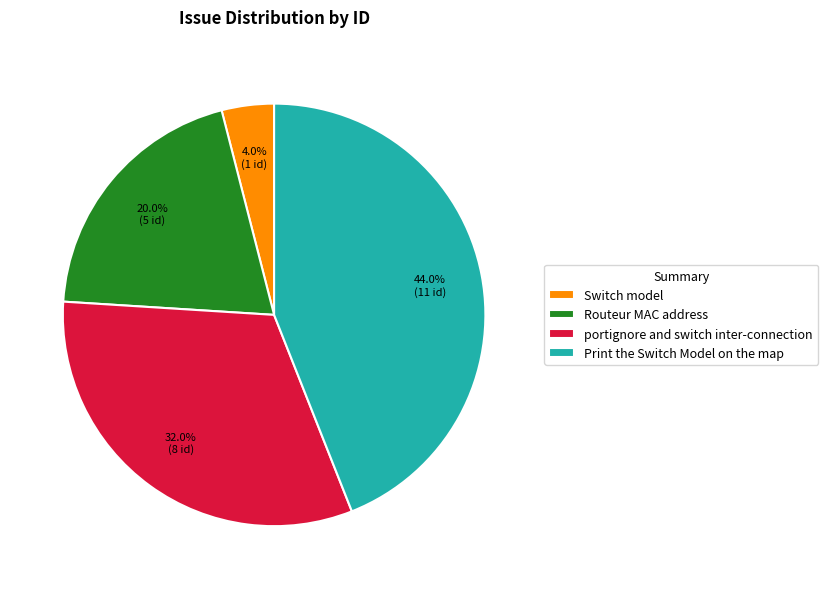

Is it true that Print the Switch Model on the map is 35% of the pie?

False